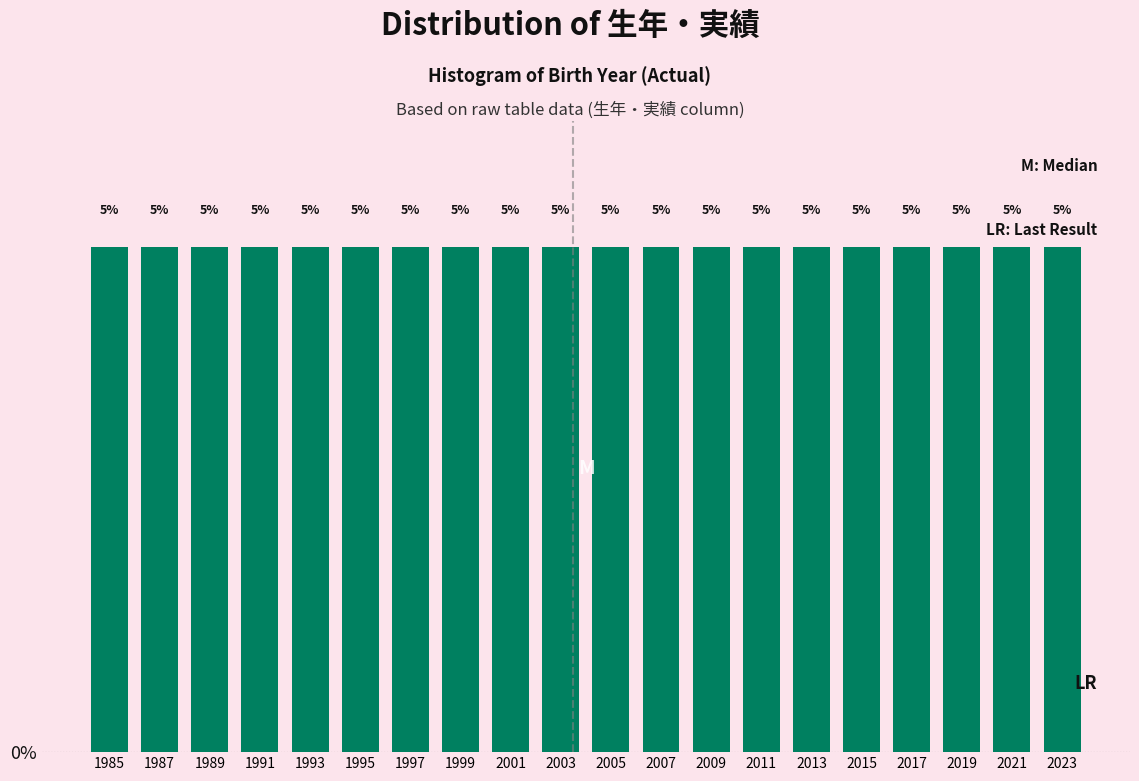

How tall is the bar that spans 2002 to 2004 on the x-axis?

5